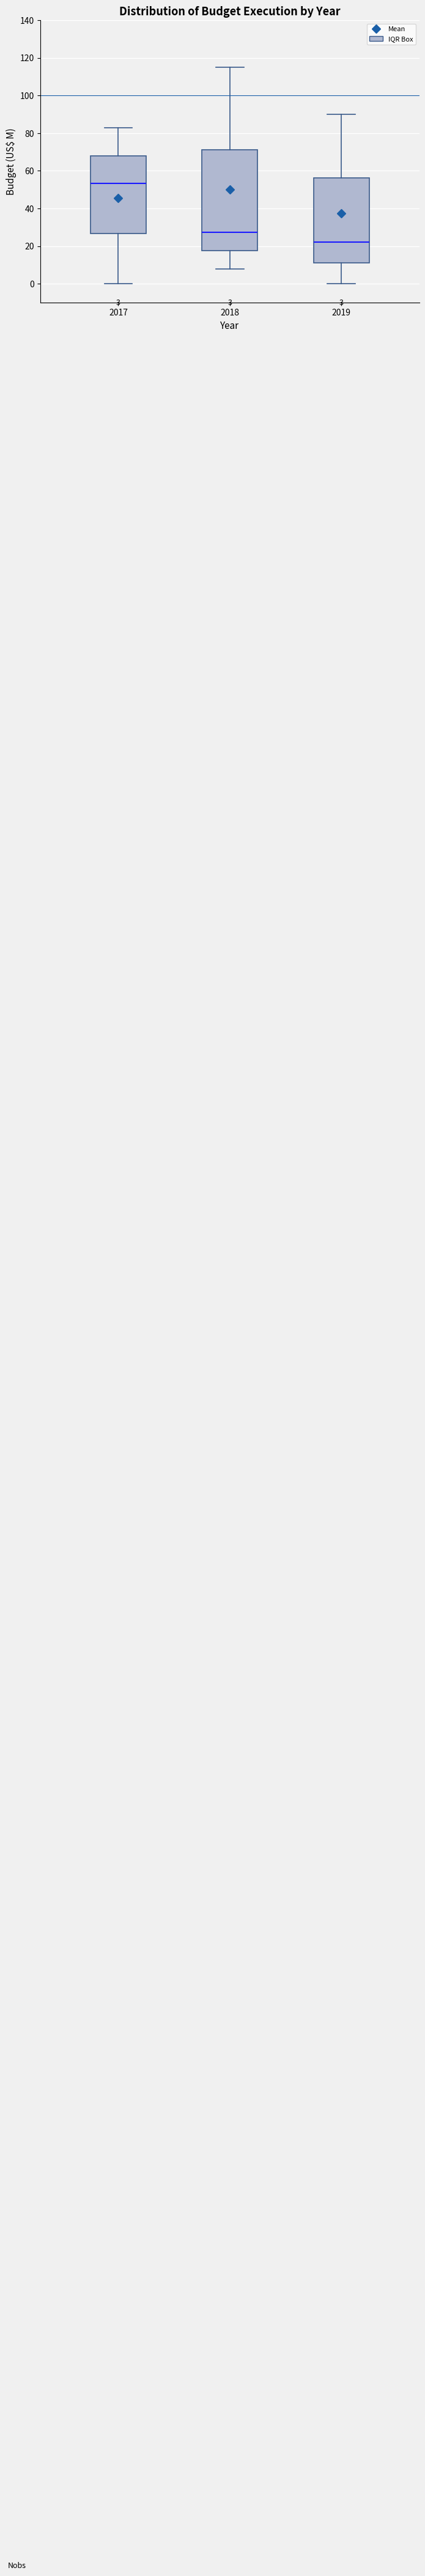

Comparing the boxes themselves (not the whiskers), which one is the tallest?

2018